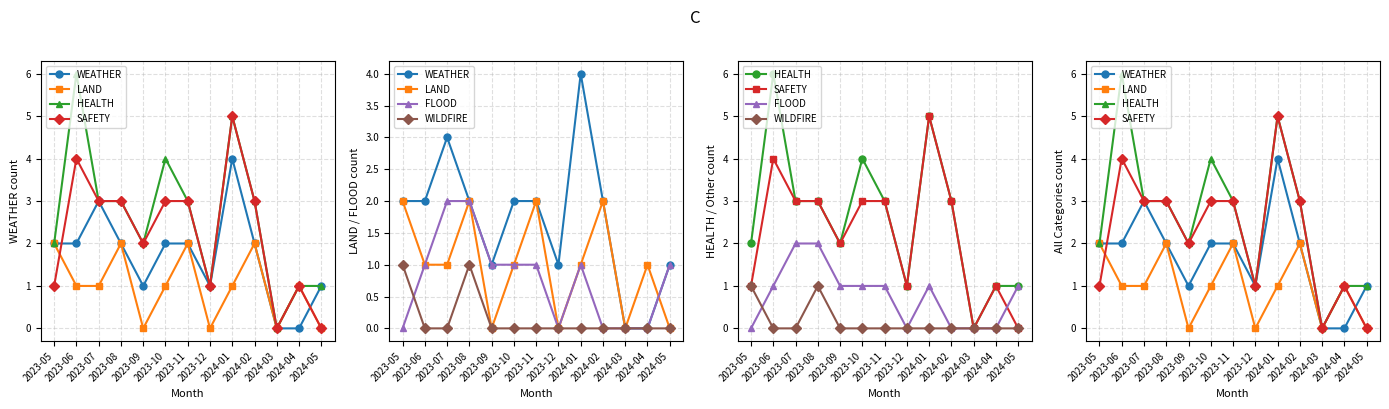

What is the sum of the WILDFIRE values at 2024-04 and 2023-05?

1